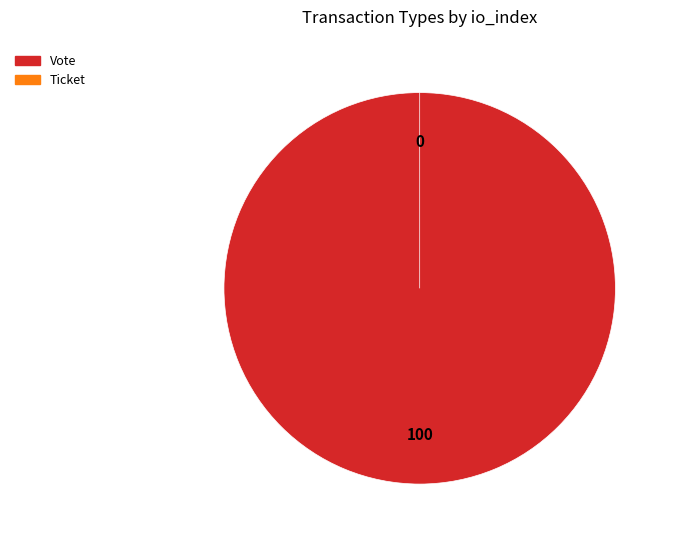

The Vote slice represents 89% of the pie. True or false?

False